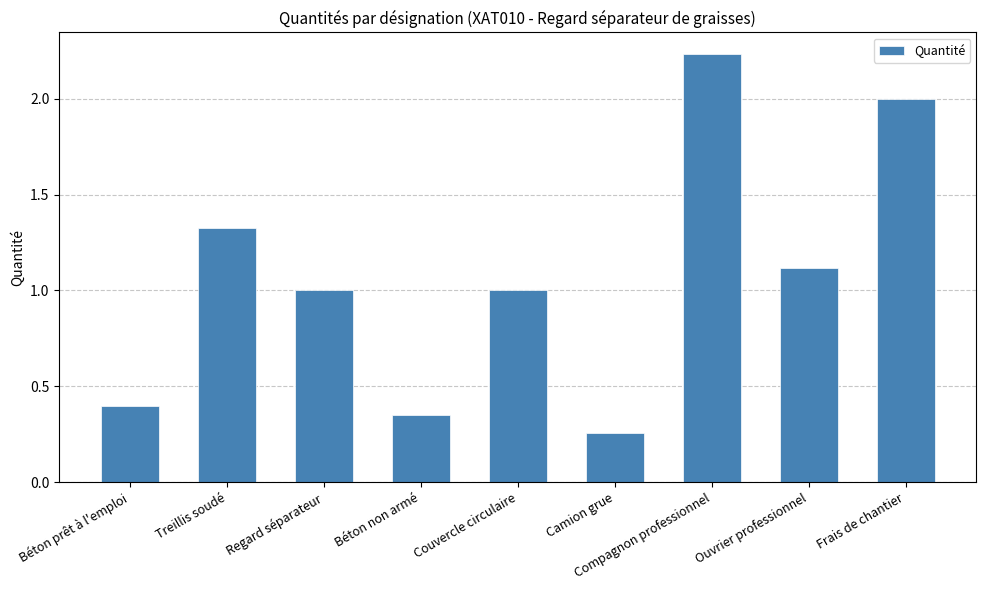

Count the number of categories in the chart.

9